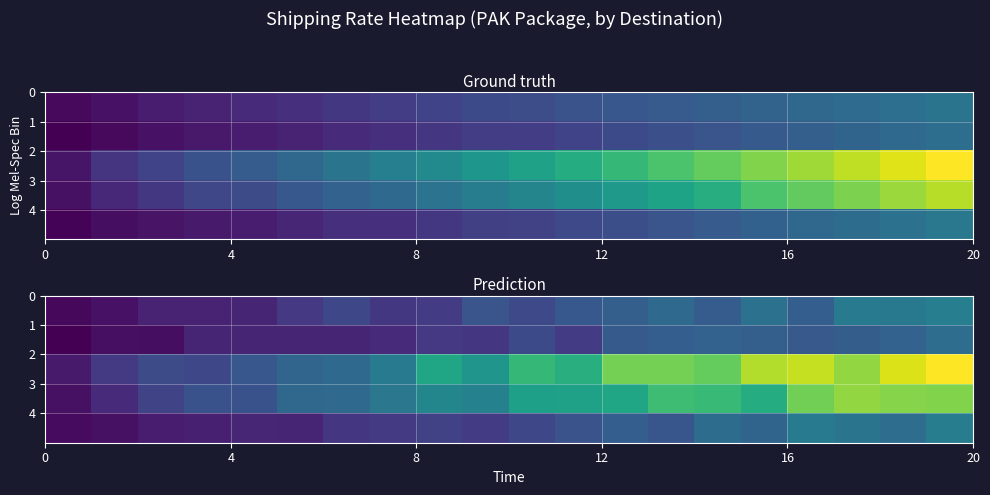

Between 12 and 16, which series saw the biggest shift?

row_2